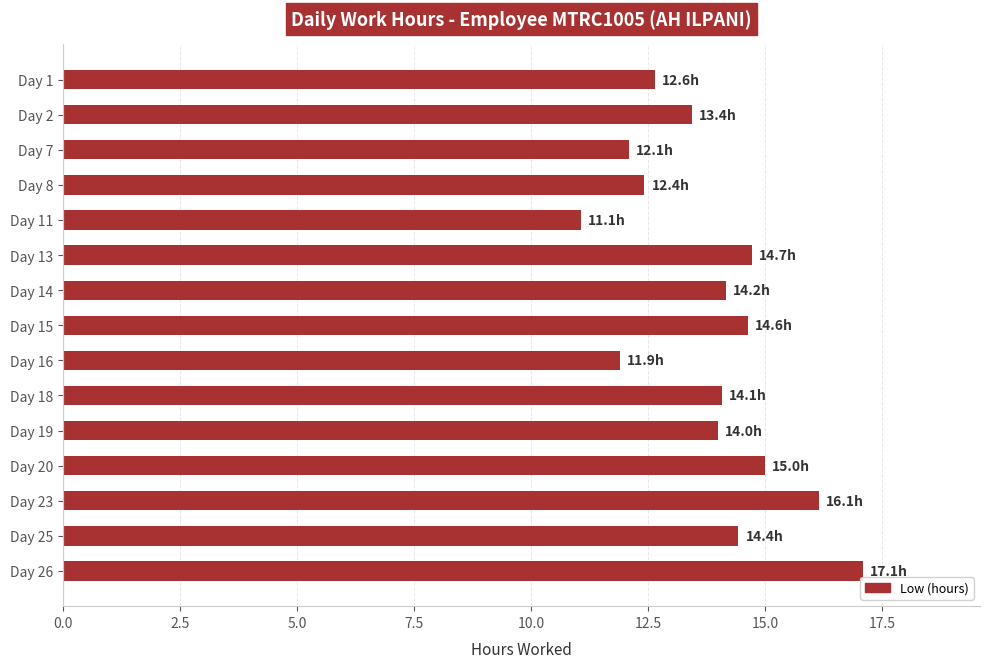

Approximately how many times larger is the value at Day 26 compared to Day 2?

1.3